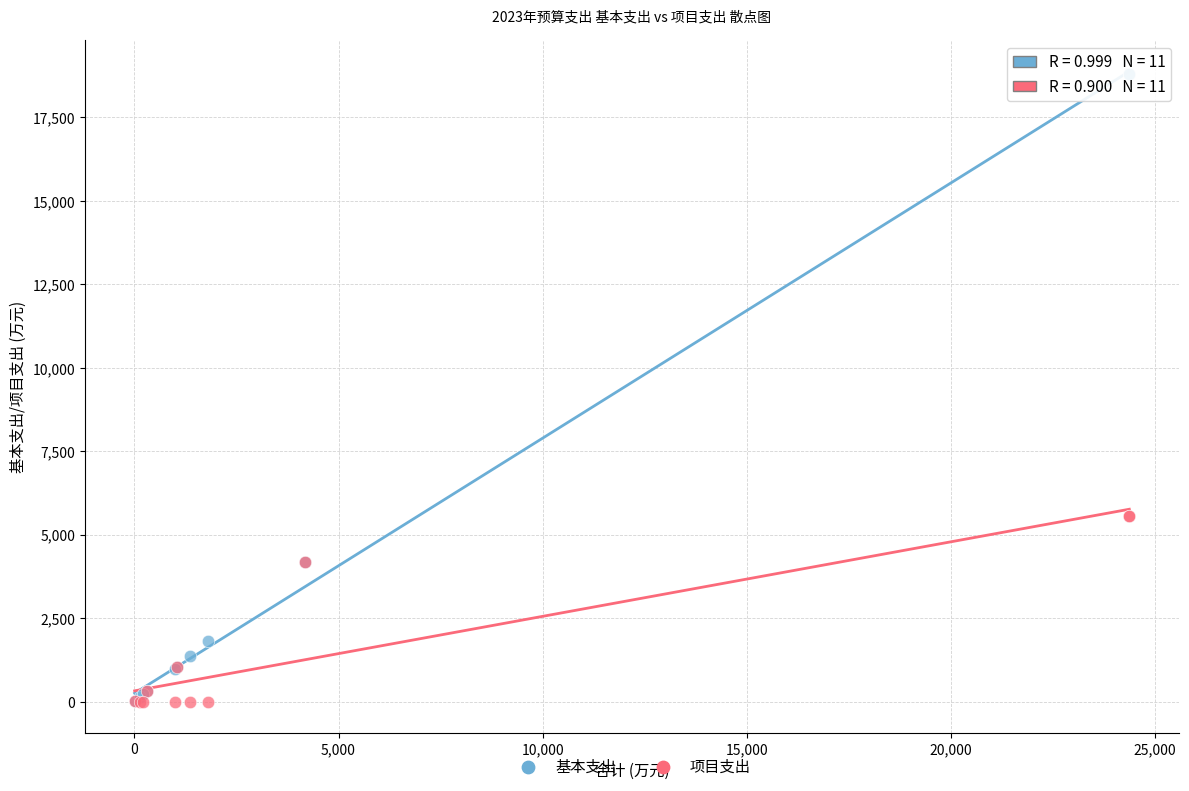

In the 项目支出 series, what Y value is closest to 2780?

4186.5